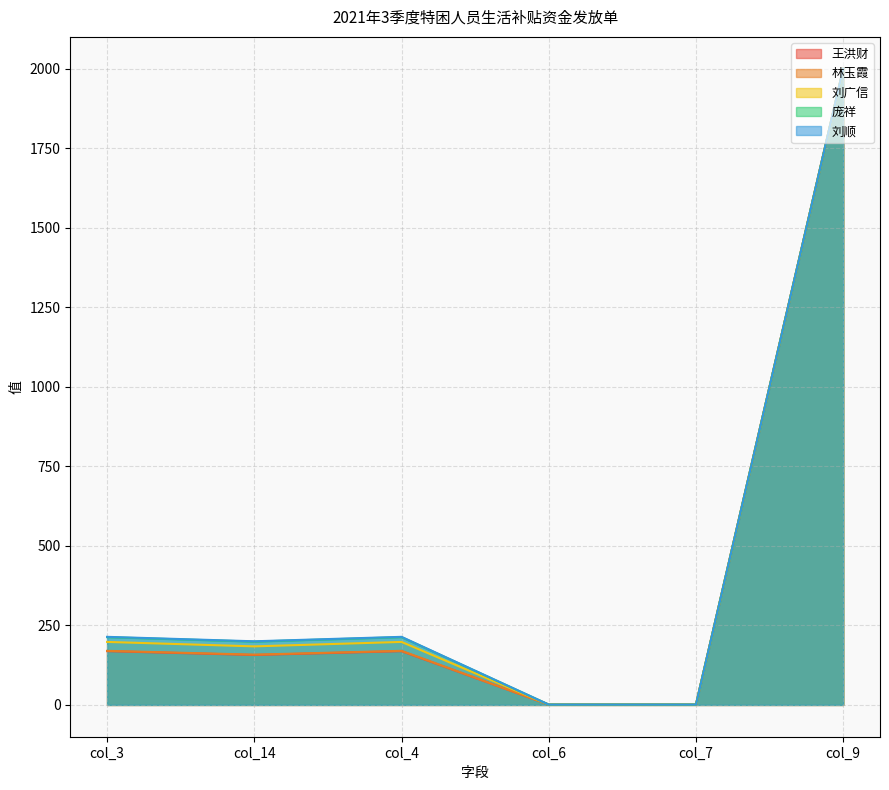

True or false: 庞祥 has more than 0 interior local peaks.

True